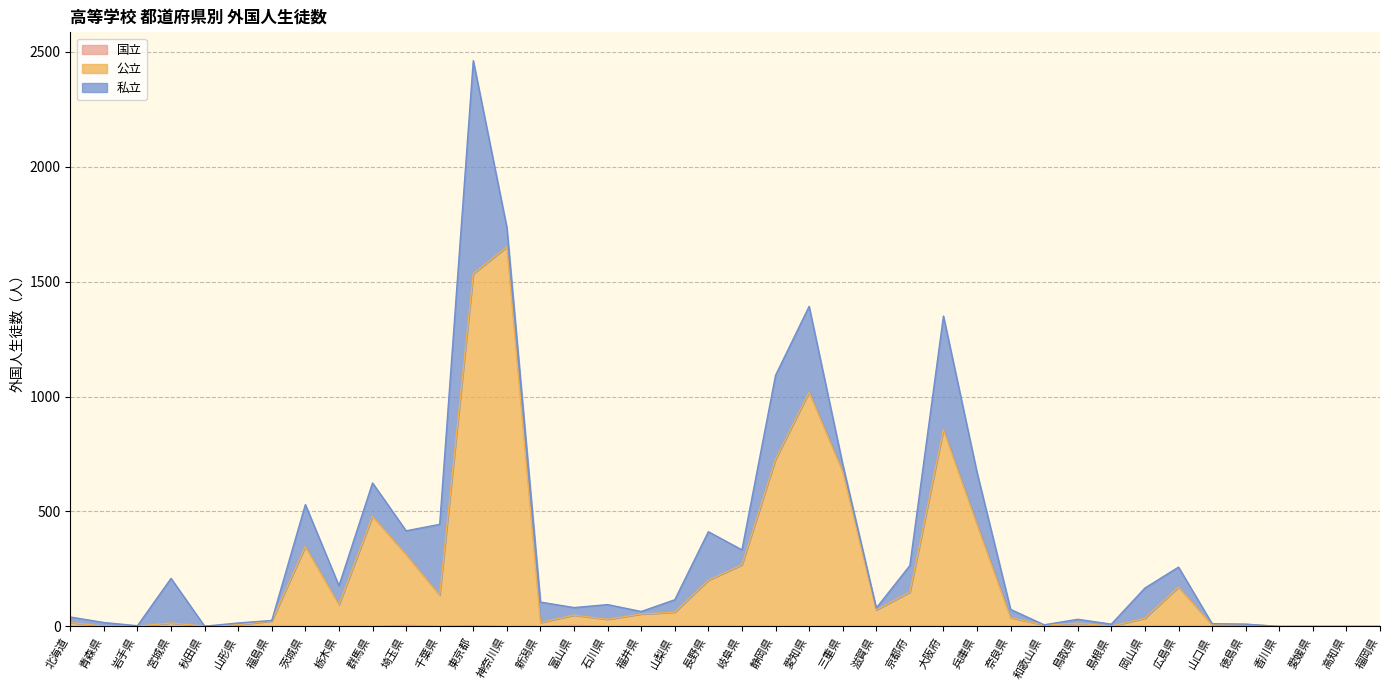

What is the label of the 23rd point from the left?

愛知県